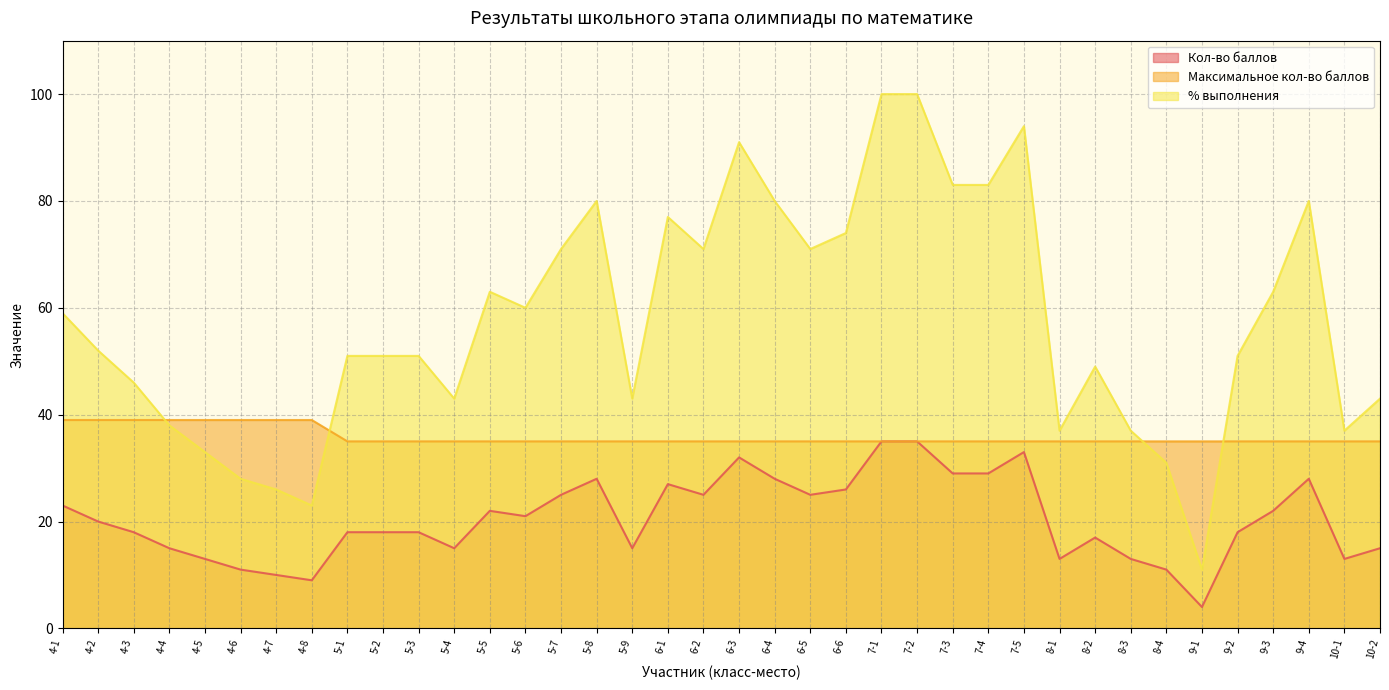

How many lines are shown in the chart?

3